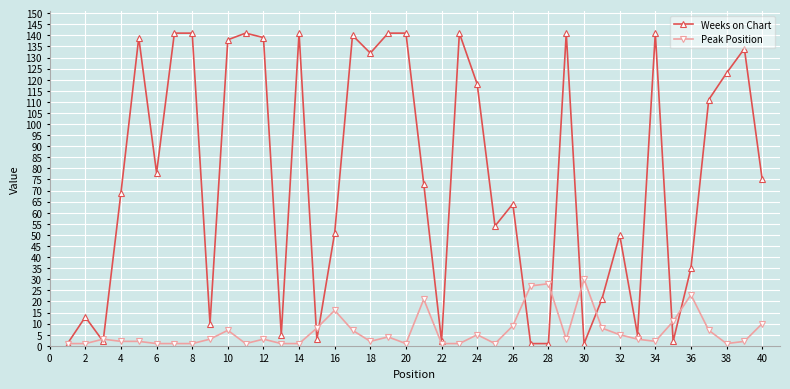

Which series has the widest spread of values?

Weeks on Chart